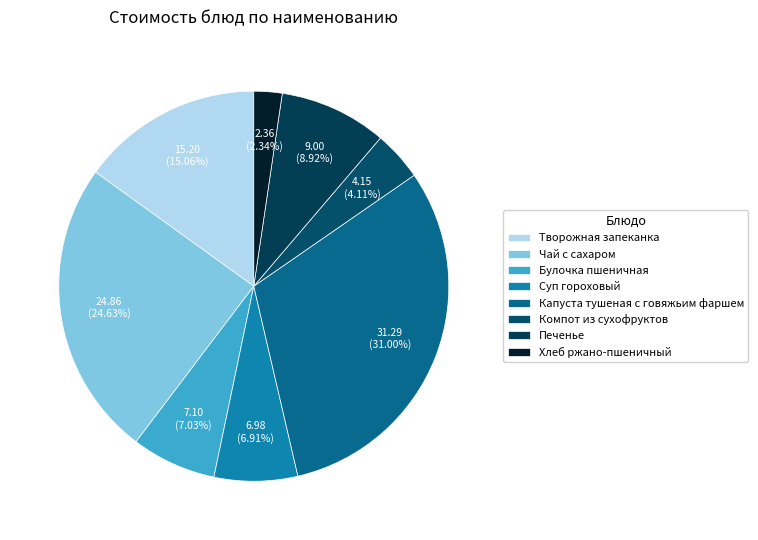

Count the number of slices in the pie.

8